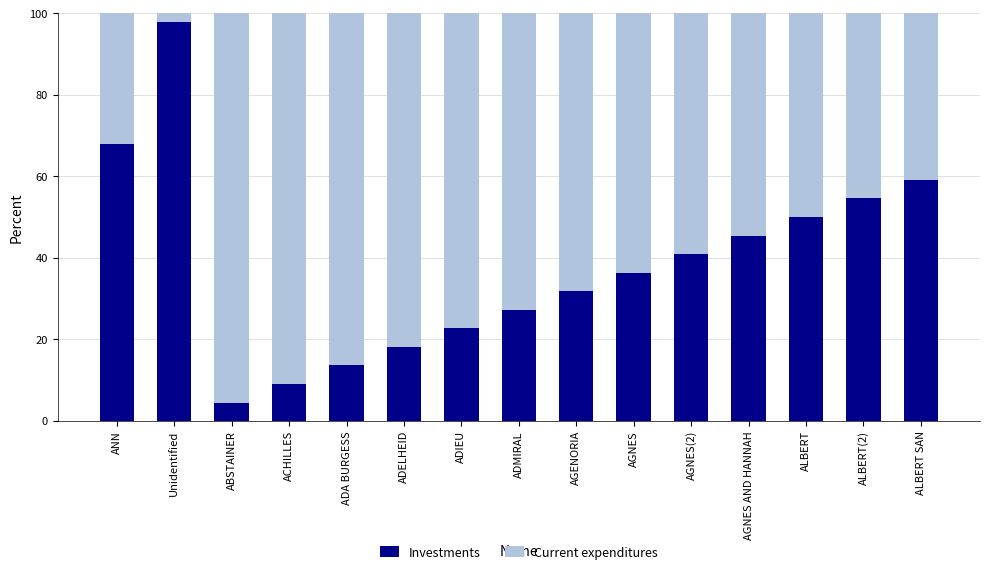

What is the total value across all series at ACHILLES?

100.0